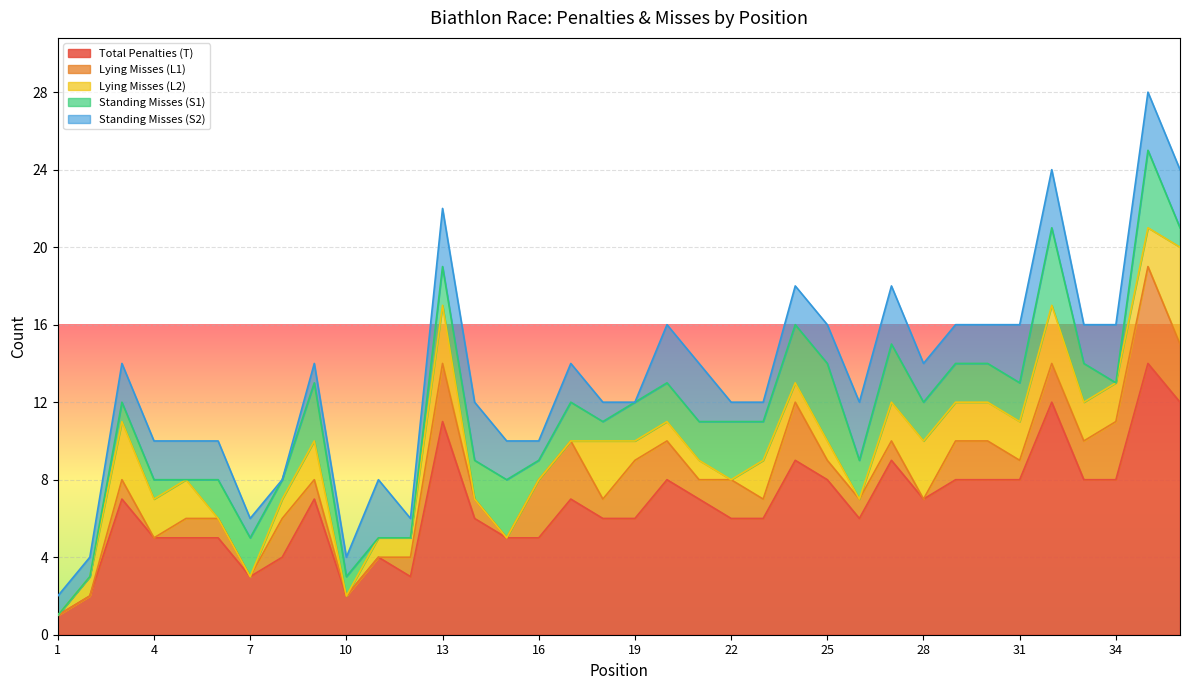

Reading left to right, what are all the values shown in this chart?

Total Penalties (T): 1=1	2=2	3=7	4=5	5=5	6=5	7=3	8=4	9=7	10=2	11=4	12=3	13=11	14=6	15=5	16=5	17=7	18=6	19=6	20=8	21=7	22=6	23=6	24=9	25=8	26=6	27=9	28=7	29=8	30=8	31=8	32=12	33=8	34=8	35=14	36=12
Lying Misses (L1): 1=0	2=0	3=1	4=0	5=1	6=1	7=0	8=2	9=1	10=0	11=0	12=1	13=3	14=1	15=0	16=3	17=3	18=1	19=3	20=2	21=1	22=2	23=1	24=3	25=1	26=1	27=1	28=0	29=2	30=2	31=1	32=2	33=2	34=3	35=5	36=3
Lying Misses (L2): 1=0	2=1	3=3	4=2	5=2	6=0	7=0	8=1	9=2	10=0	11=1	12=1	13=3	14=0	15=0	16=0	17=0	18=3	19=1	20=1	21=1	22=0	23=2	24=1	25=1	26=0	27=2	28=3	29=2	30=2	31=2	32=3	33=2	34=2	35=2	36=5
Standing Misses (S1): 1=0	2=0	3=1	4=1	5=0	6=2	7=2	8=1	9=3	10=1	11=0	12=0	13=2	14=2	15=3	16=1	17=2	18=1	19=2	20=2	21=2	22=3	23=2	24=3	25=4	26=2	27=3	28=2	29=2	30=2	31=2	32=4	33=2	34=0	35=4	36=1
Standing Misses (S2): 1=1	2=1	3=2	4=2	5=2	6=2	7=1	8=0	9=1	10=1	11=3	12=1	13=3	14=3	15=2	16=1	17=2	18=1	19=0	20=3	21=3	22=1	23=1	24=2	25=2	26=3	27=3	28=2	29=2	30=2	31=3	32=3	33=2	34=3	35=3	36=3